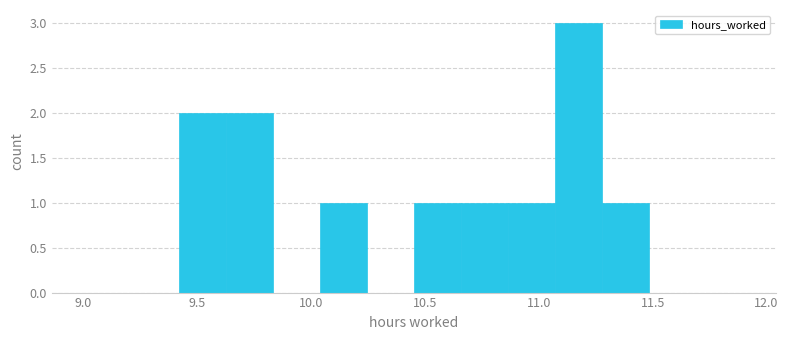

Reading left to right, transcribe this chart: for each bar, give the range it covers on the x-axis and its height. Neither the bar edges nor the heights are printed on the chart, so give them approximately, as read against the axes.

9.00 to 9.20: 0
9.20 to 9.40: 0
9.40 to 9.65: 2
9.65 to 9.85: 2
9.85 to 10.05: 0
10.05 to 10.25: 1
10.25 to 10.45: 0
10.45 to 10.65: 1
10.65 to 10.85: 1
10.85 to 11.05: 1
11.05 to 11.30: 3
11.30 to 11.50: 1
11.50 to 11.70: 0
11.70 to 11.90: 0